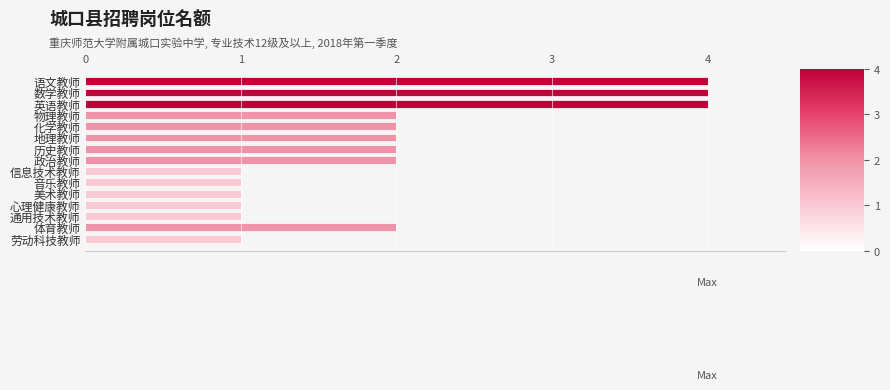

What is the difference between the maximum and minimum values?

3